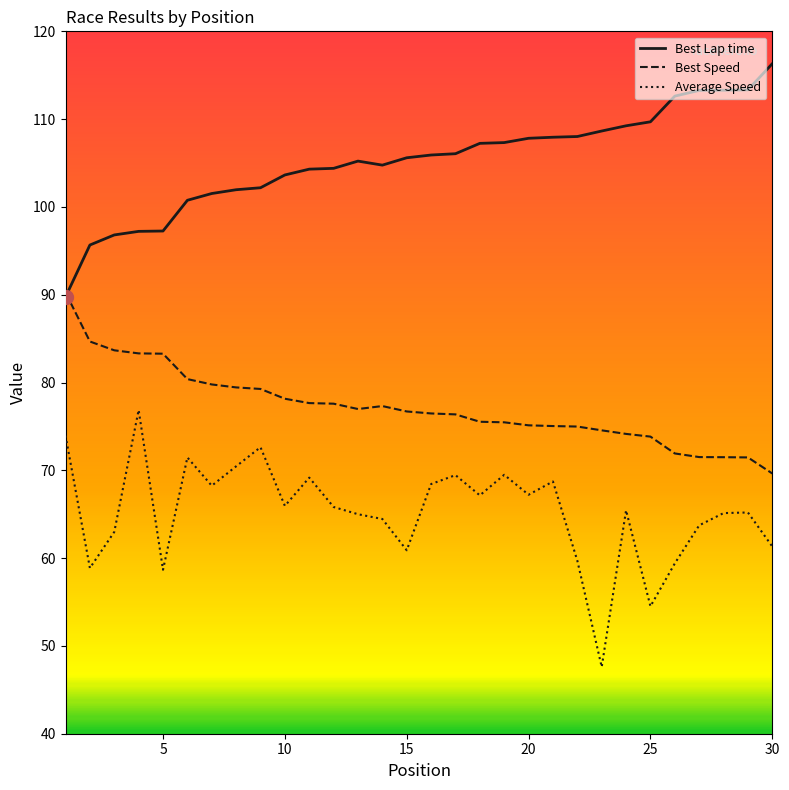

Which series has the largest total across all categories?

Best Lap time